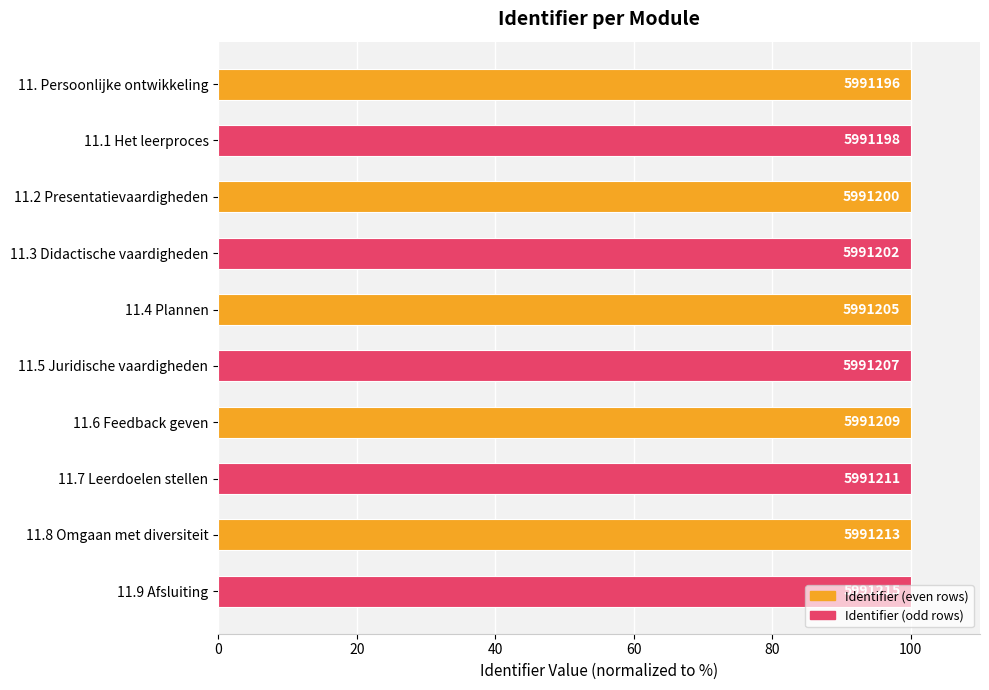

How many bars are there in total?

10